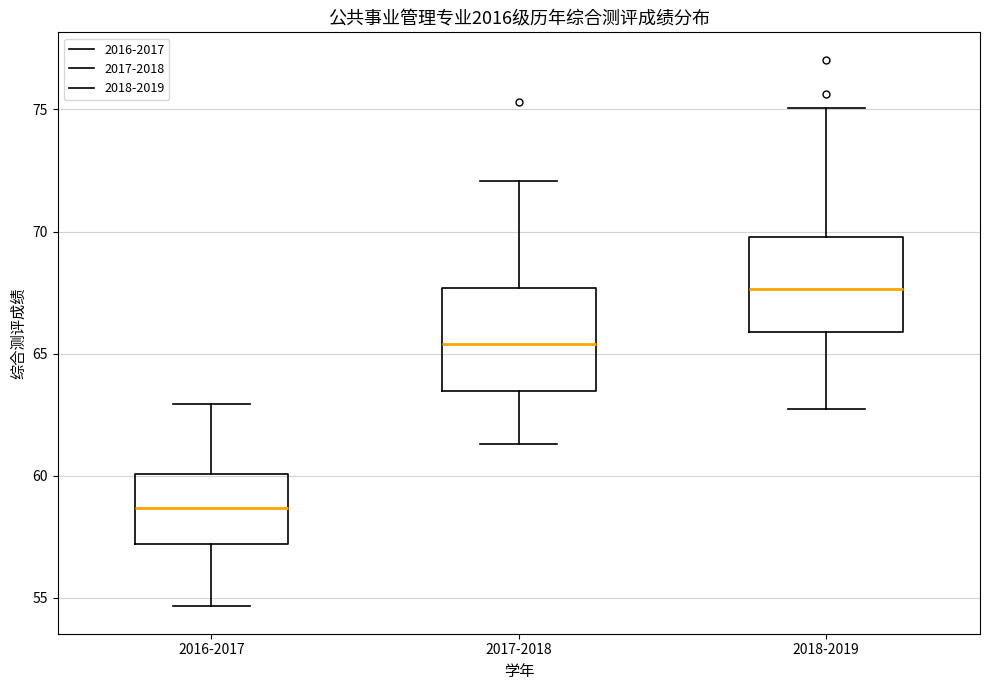

Reading left to right, read every box against the y-axis: the position of its median line, the range the box covers, and the ends of its whiskers. The values are not printed on the chart, so give them approximately, as read against the axis.

2016-2017: median 58.5, box 57.0 to 60.0, whiskers 54.5 to 63.0
2017-2018: median 65.5, box 63.5 to 67.5, whiskers 61.5 to 72.0
2018-2019: median 67.5, box 66.0 to 70.0, whiskers 62.5 to 75.0